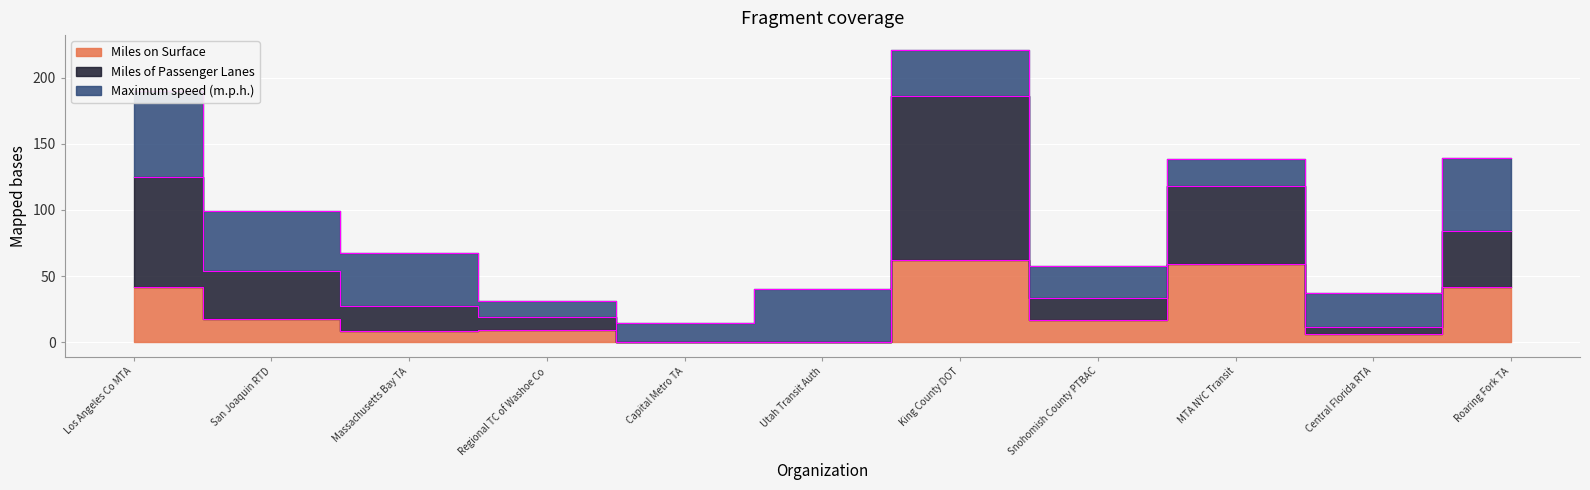

At which category does Miles of Passenger Lanes reach its first local valley?

Snohomish County PTBAC